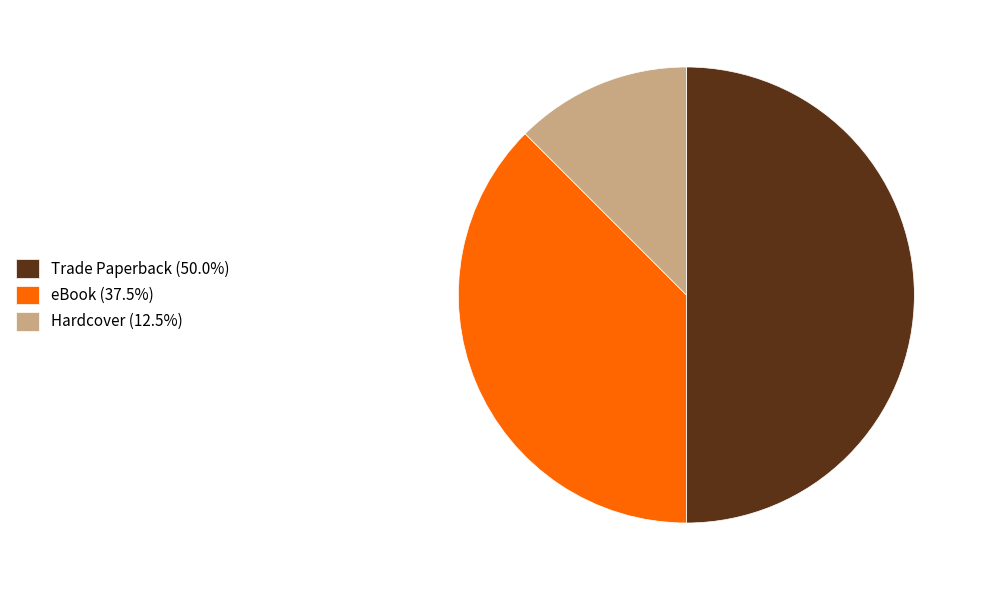

Combined, do Hardcover (12.5%) and Trade Paperback (50.0%) account for over 50%?

Yes